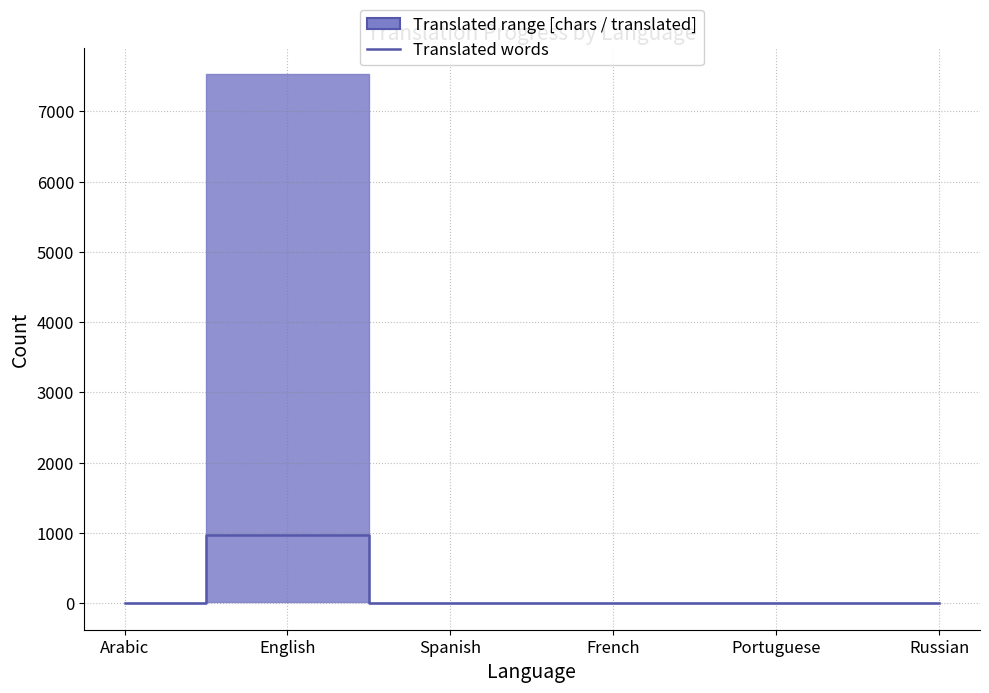

List the labels in order of value, largest first.

English, Arabic, Spanish, French, Portuguese, Russian